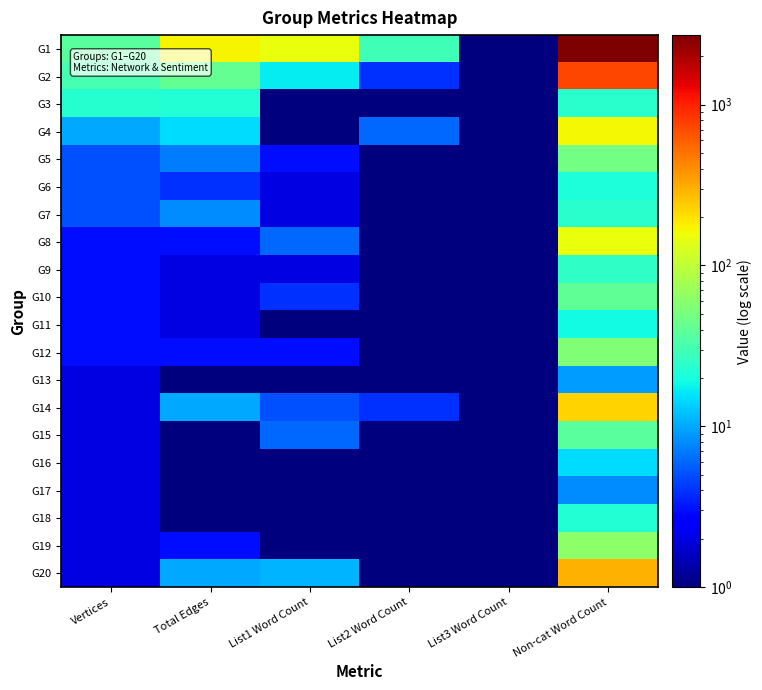

Reading left to right, transcribe all the data shown in this chart.

G1: Vertices=38.0	Total Edges=171.0	List1 Word Count=150.0	List2 Word Count=29.0	List3 Word Count=0.1	Non-cat Word Count=2704.0
G2: Vertices=31.0	Total Edges=41.0	List1 Word Count=17.0	List2 Word Count=4.0	List3 Word Count=0.1	Non-cat Word Count=734.0
G3: Vertices=23.0	Total Edges=22.0	List1 Word Count=0.1	List2 Word Count=0.1	List3 Word Count=0.1	Non-cat Word Count=24.0
G4: Vertices=10.0	Total Edges=15.0	List1 Word Count=1.0	List2 Word Count=6.0	List3 Word Count=0.1	Non-cat Word Count=166.0
G5: Vertices=5.0	Total Edges=7.0	List1 Word Count=3.0	List2 Word Count=0.1	List3 Word Count=0.1	Non-cat Word Count=48.0
G6: Vertices=5.0	Total Edges=4.0	List1 Word Count=2.0	List2 Word Count=0.1	List3 Word Count=0.1	Non-cat Word Count=21.0
G7: Vertices=5.0	Total Edges=8.0	List1 Word Count=2.0	List2 Word Count=0.1	List3 Word Count=0.1	Non-cat Word Count=24.0
G8: Vertices=3.0	Total Edges=3.0	List1 Word Count=6.0	List2 Word Count=0.1	List3 Word Count=0.1	Non-cat Word Count=153.0
G9: Vertices=3.0	Total Edges=2.0	List1 Word Count=2.0	List2 Word Count=0.1	List3 Word Count=0.1	Non-cat Word Count=25.0
G10: Vertices=3.0	Total Edges=2.0	List1 Word Count=4.0	List2 Word Count=0.1	List3 Word Count=0.1	Non-cat Word Count=40.0
G11: Vertices=3.0	Total Edges=2.0	List1 Word Count=1.0	List2 Word Count=0.1	List3 Word Count=0.1	Non-cat Word Count=19.0
G12: Vertices=3.0	Total Edges=3.0	List1 Word Count=3.0	List2 Word Count=0.1	List3 Word Count=0.1	Non-cat Word Count=54.0
G13: Vertices=2.0	Total Edges=1.0	List1 Word Count=1.0	List2 Word Count=0.1	List3 Word Count=0.1	Non-cat Word Count=9.0
G14: Vertices=2.0	Total Edges=10.0	List1 Word Count=5.0	List2 Word Count=4.0	List3 Word Count=0.1	Non-cat Word Count=222.0
G15: Vertices=2.0	Total Edges=1.0	List1 Word Count=6.0	List2 Word Count=1.0	List3 Word Count=0.1	Non-cat Word Count=38.0
G16: Vertices=2.0	Total Edges=1.0	List1 Word Count=0.1	List2 Word Count=1.0	List3 Word Count=0.1	Non-cat Word Count=15.0
G17: Vertices=2.0	Total Edges=1.0	List1 Word Count=1.0	List2 Word Count=0.1	List3 Word Count=0.1	Non-cat Word Count=8.0
G18: Vertices=2.0	Total Edges=1.0	List1 Word Count=0.1	List2 Word Count=0.1	List3 Word Count=0.1	Non-cat Word Count=22.0
G19: Vertices=2.0	Total Edges=3.0	List1 Word Count=0.1	List2 Word Count=0.1	List3 Word Count=0.1	Non-cat Word Count=62.0
G20: Vertices=2.0	Total Edges=10.0	List1 Word Count=11.0	List2 Word Count=0.1	List3 Word Count=0.1	Non-cat Word Count=293.0